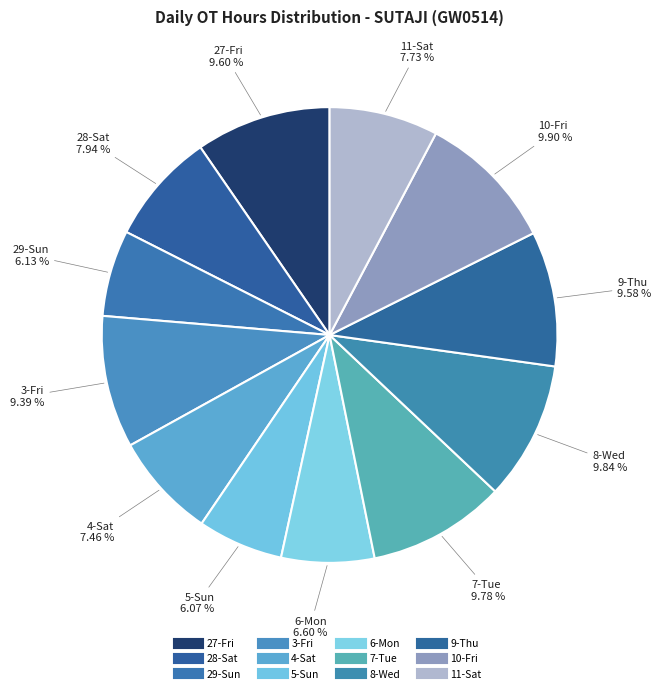

To the nearest percent, what percentage of the pie is 5-Sun?

6%